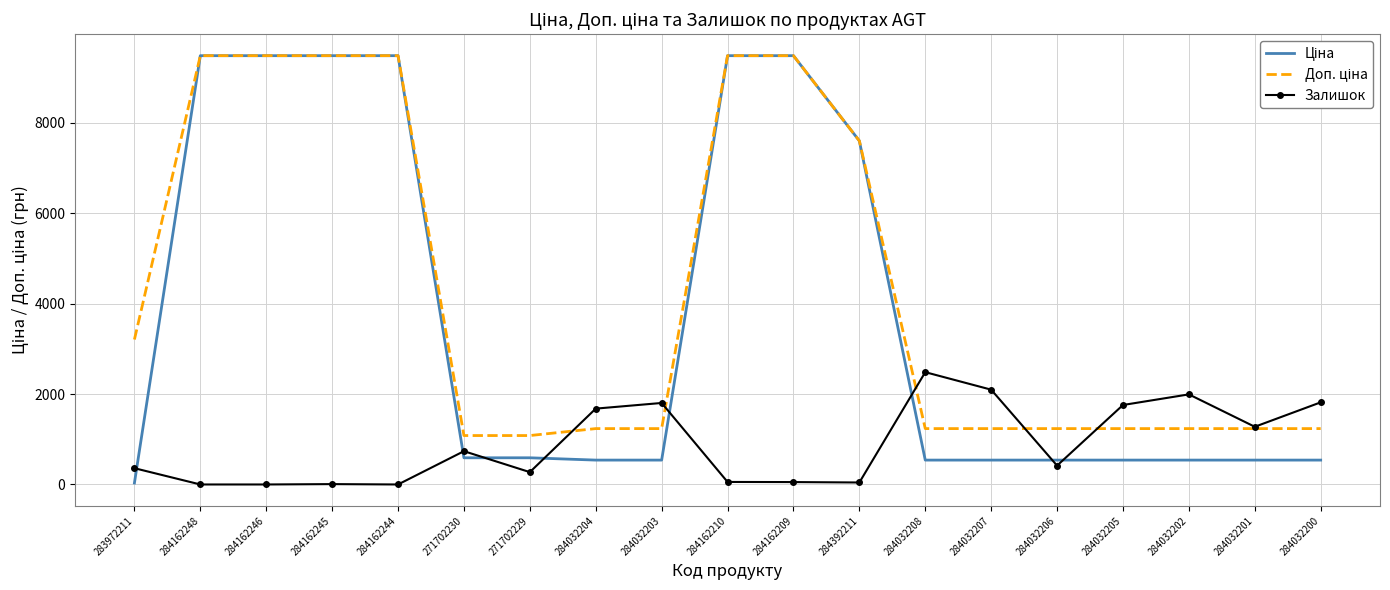

At how many categories does at least one series exceed 2386?

9